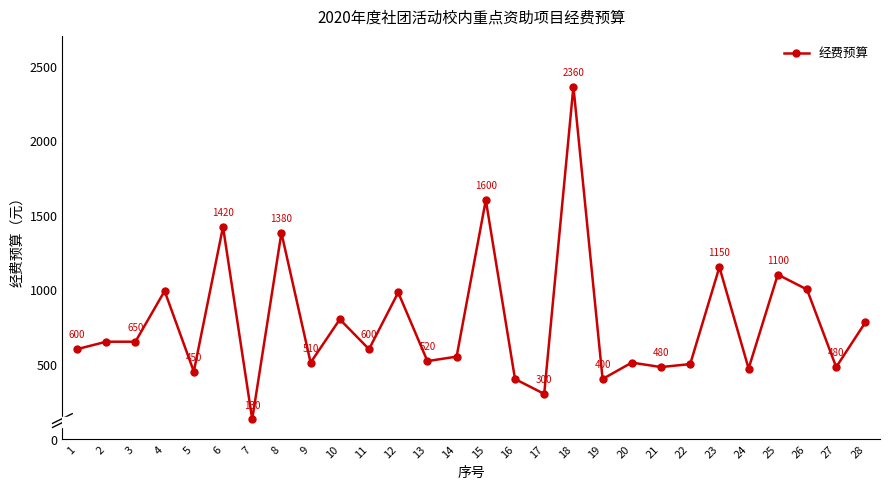

What is the difference between the maximum and minimum values?

2230